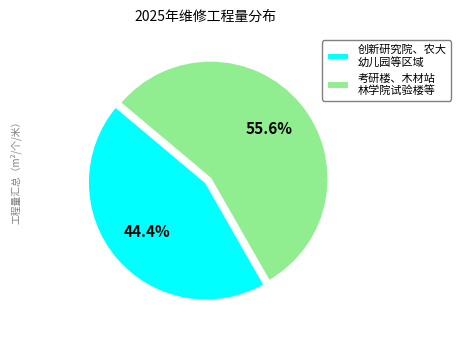

How many segments does this pie chart have?

2